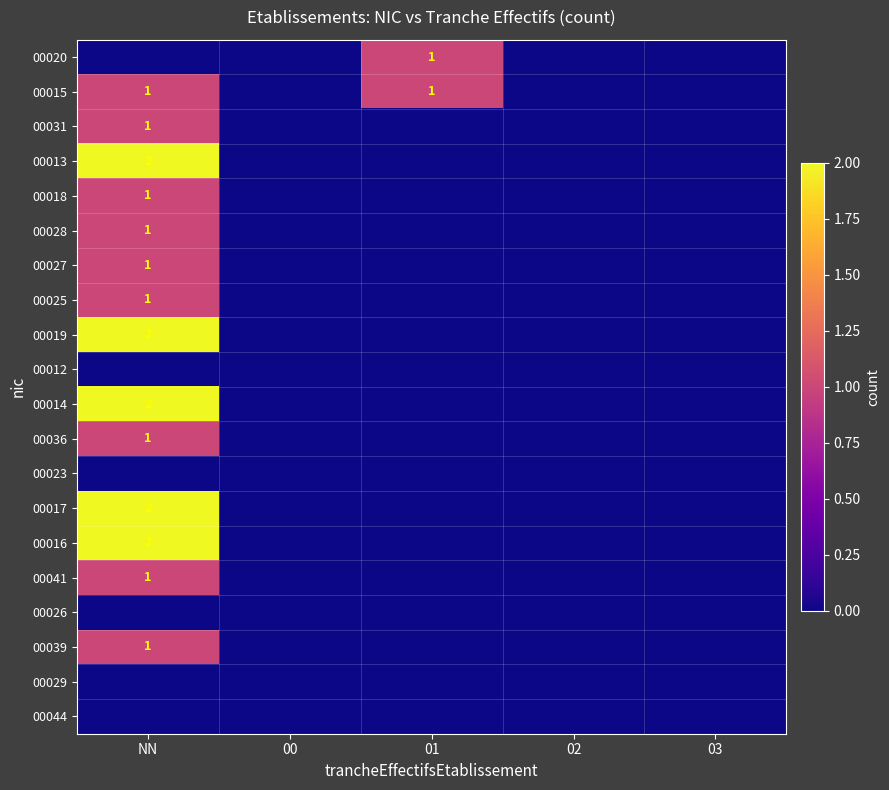

True or false: 00015 has a value of 2 at NN.

False